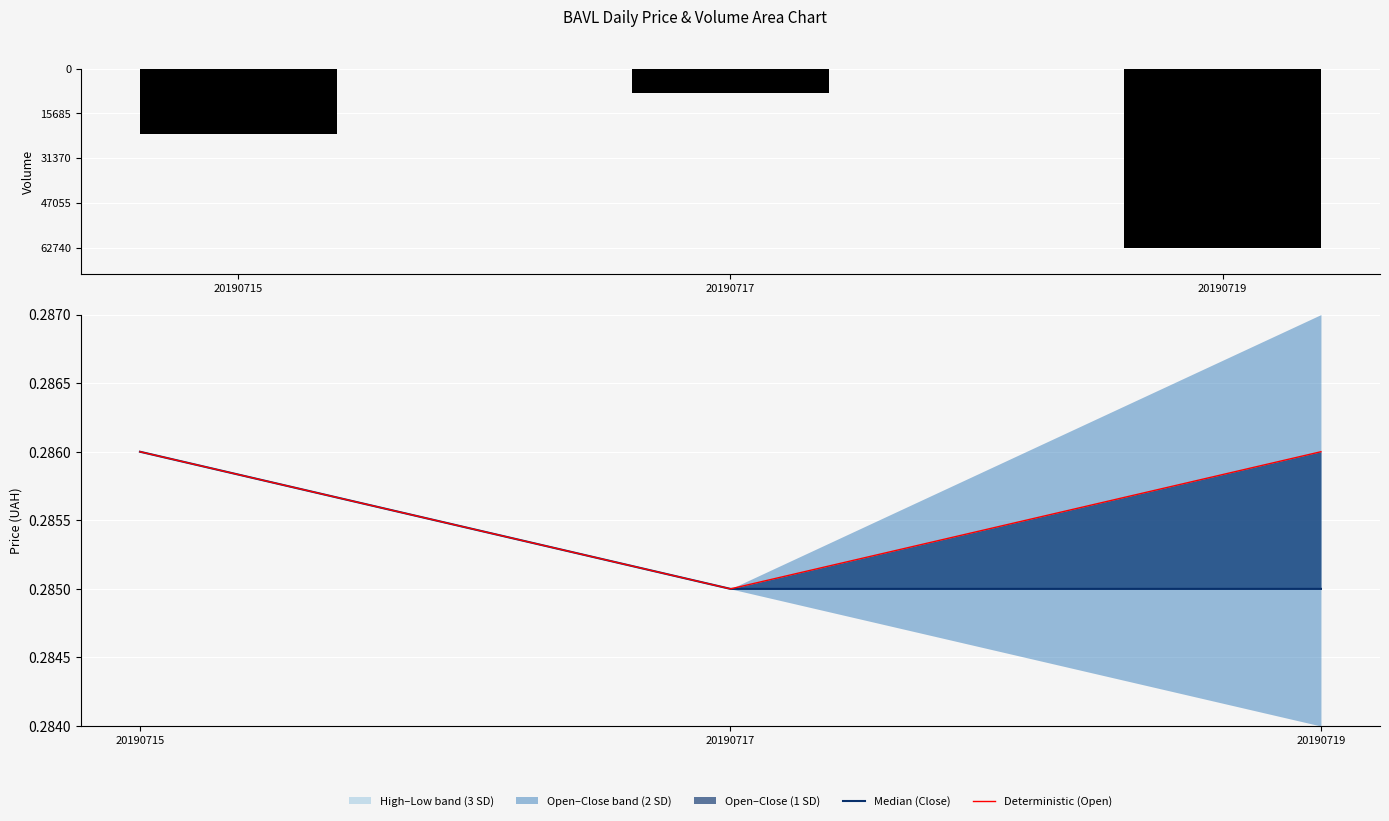

Are the bars grouped side by side (vs. stacked)?

Yes